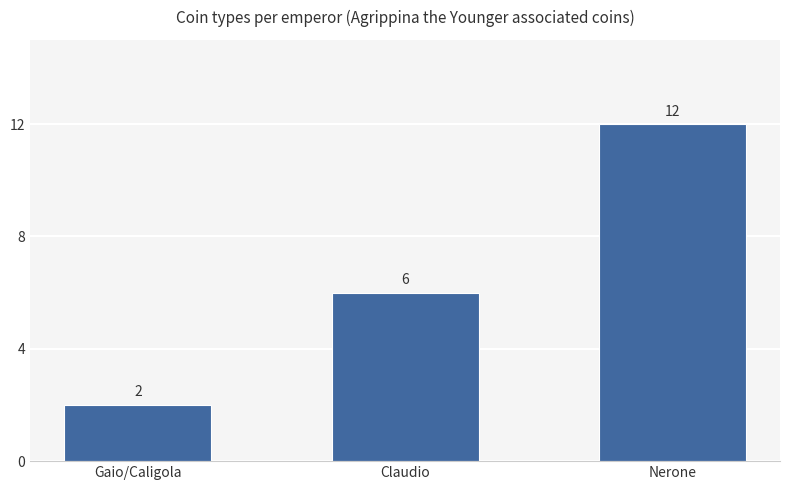

Reading left to right, extract all data points from this chart.

2	6	12